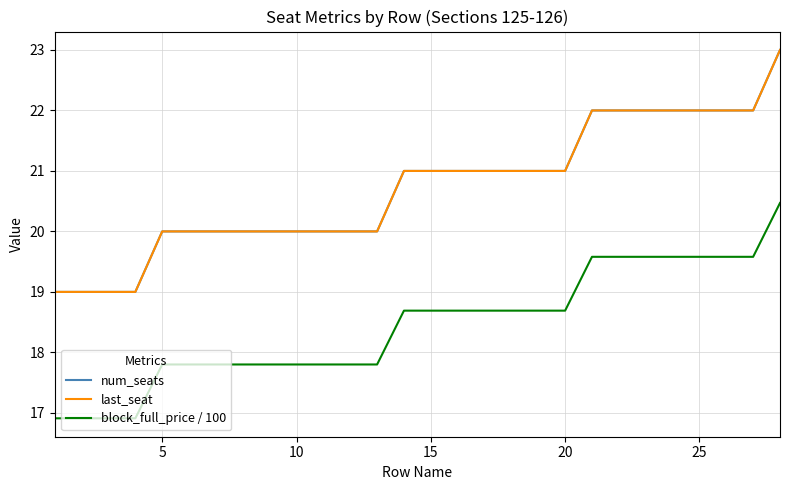

What is the average value of the block_full_price / 100 series?

18.4